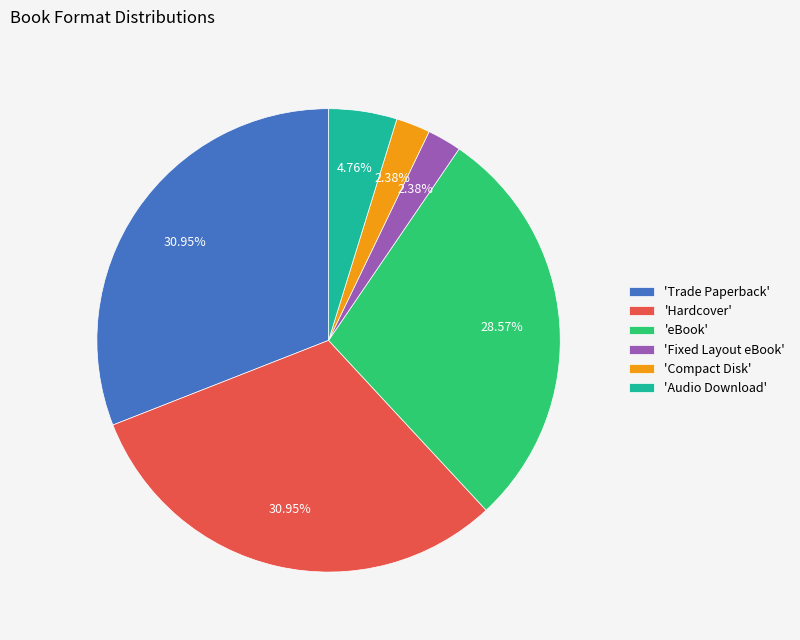

Is there any slice that represents more than half of the pie?

No